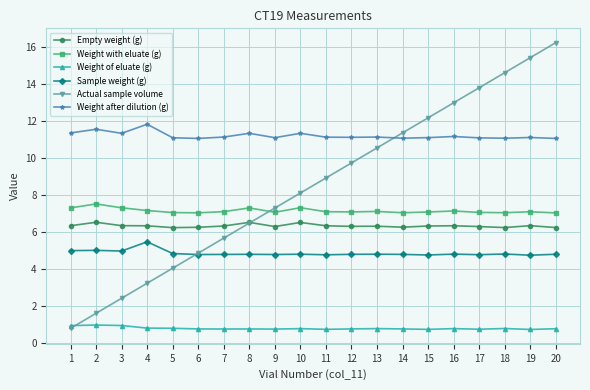

How many series are shown in this chart?

6